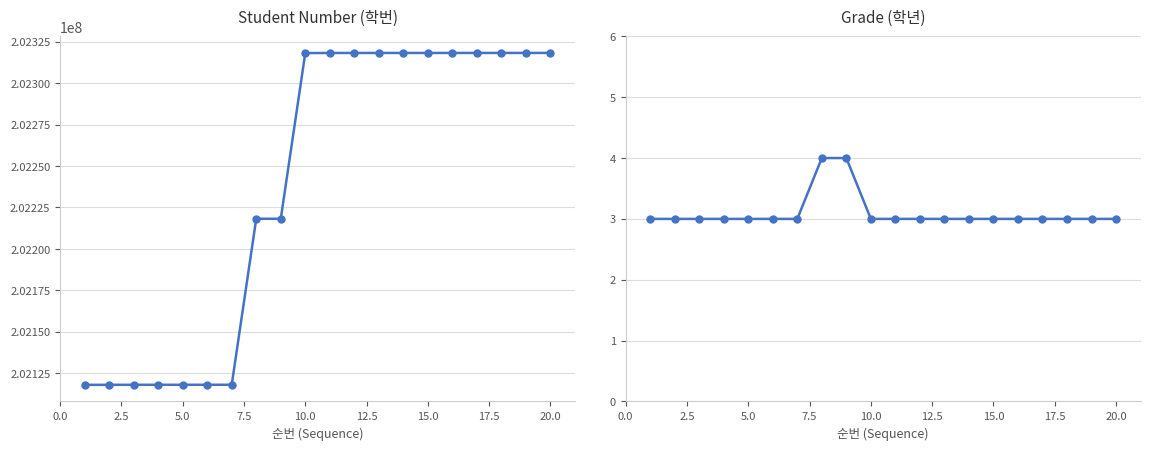

How many lines are shown in the chart?

2